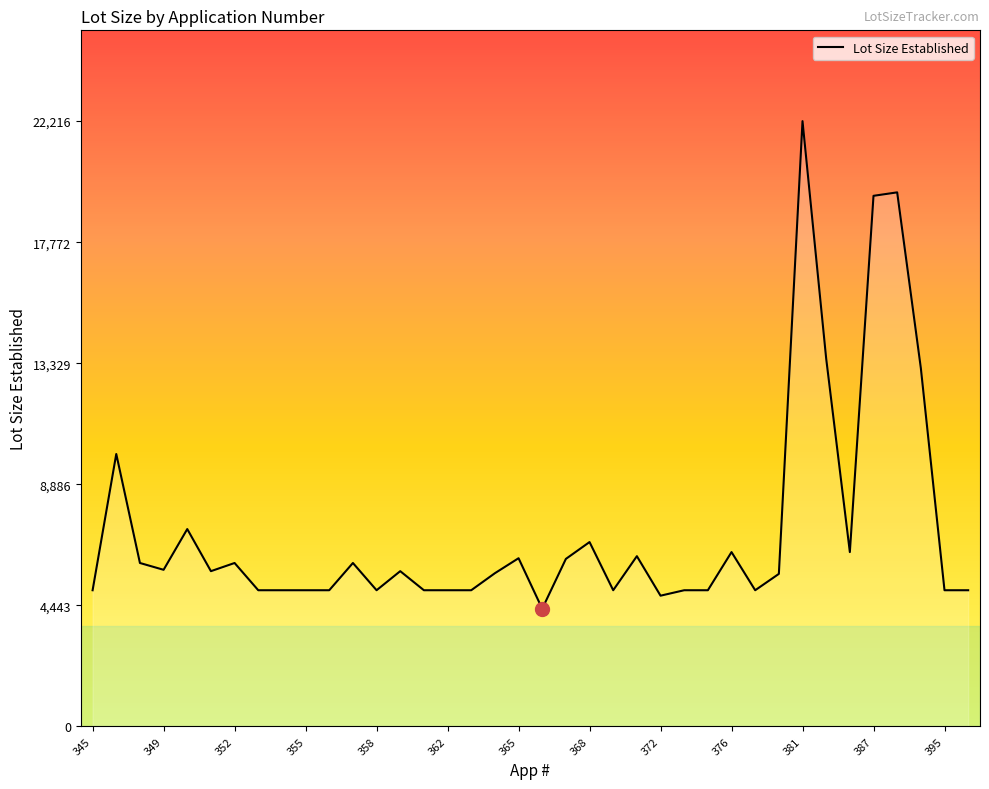

What is the smallest value displayed?

4320